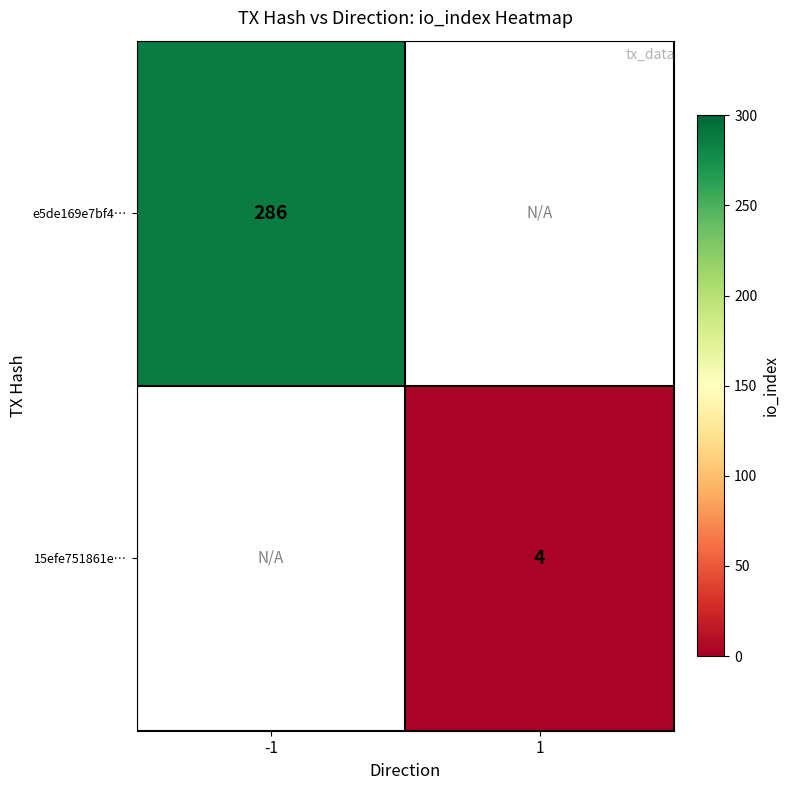

Between 1 and -1, which is larger?

-1